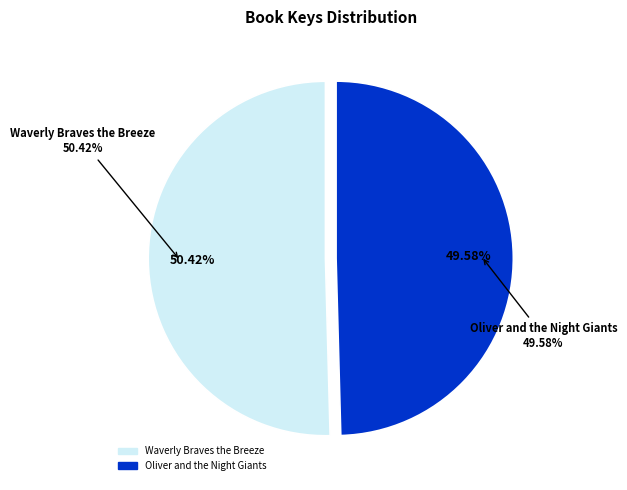

Is the sum of Oliver and the Night Giants and Waverly Braves the Breeze greater than half?

Yes